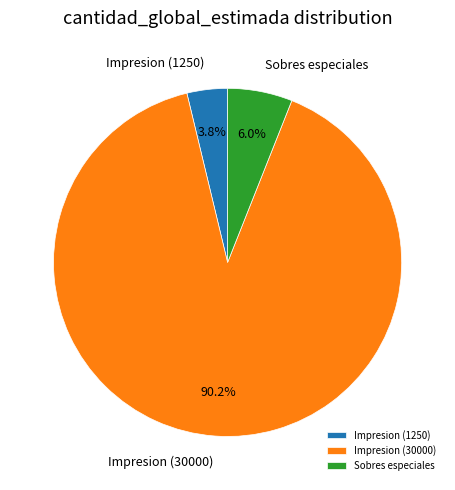

To the nearest percent, what is the difference between the largest and smallest slice percentages?

86%